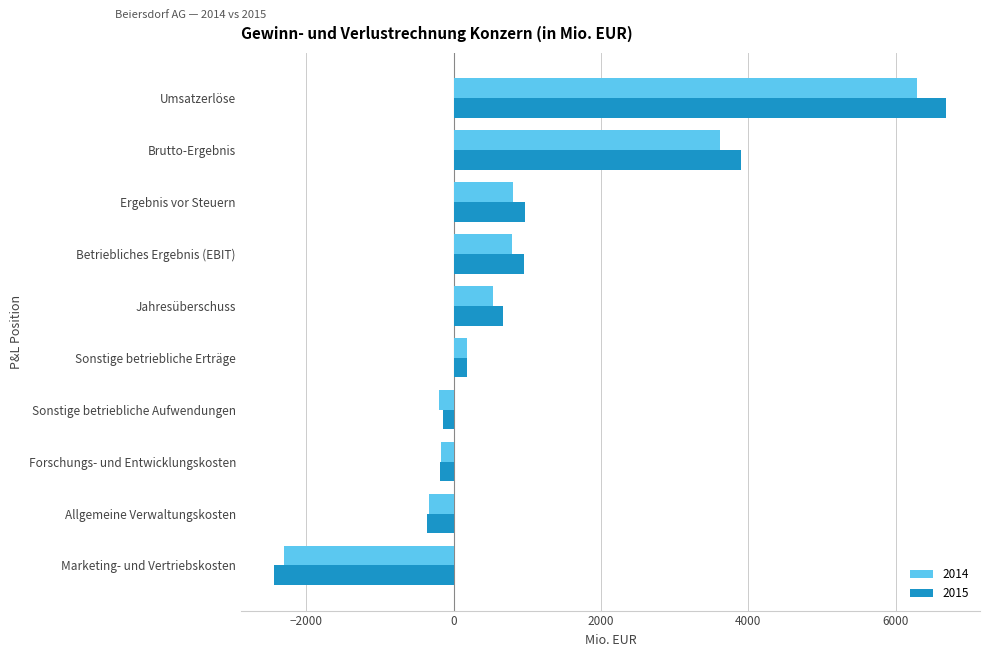

What is the difference between the maximum and minimum values in the 2014 series?

8585